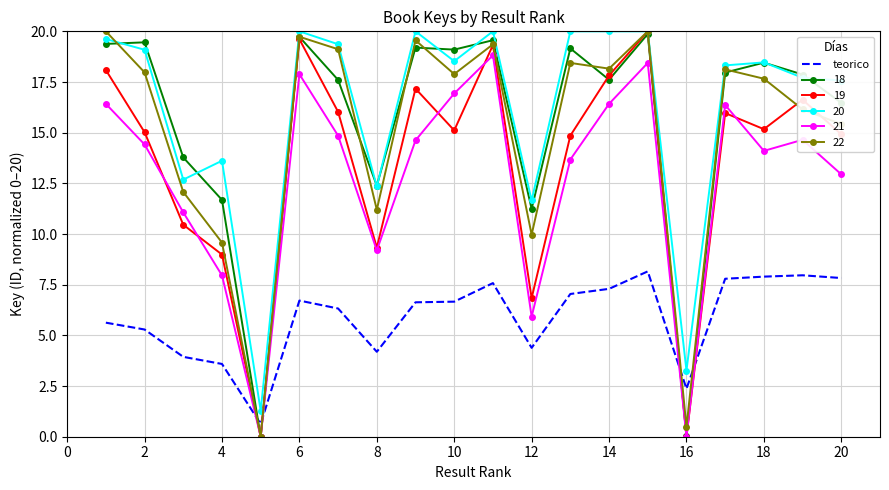

What is the maximum value shown in the chart?

20.0